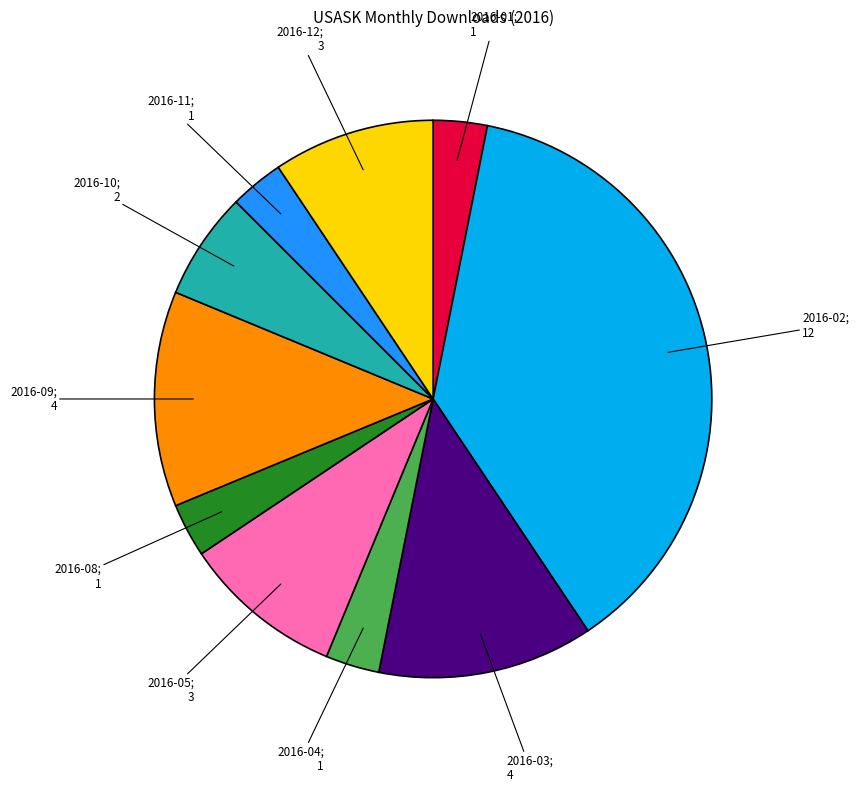

Is there any slice that represents more than half of the pie?

No